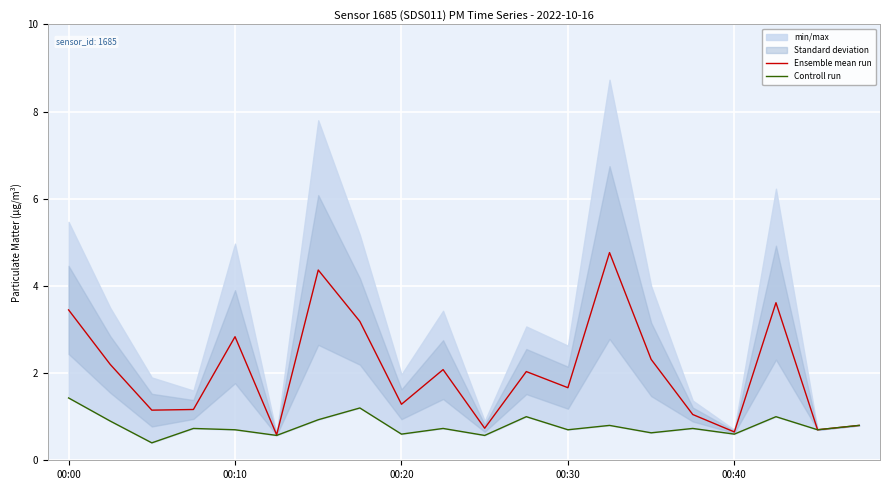

Reading left to right, list all the values displayed in this chart.

Ensemble mean run: 3.4	2.2	1.1	1.2	2.8	0.6	4.4	3.2	1.3	2.1	0.7	2.0	1.7	4.8	2.3	1.1	0.6	3.6	0.7	0.8
Controll run: 1.4	0.9	0.4	0.7	0.7	0.6	0.9	1.2	0.6	0.7	0.6	1.0	0.7	0.8	0.6	0.7	0.6	1.0	0.7	0.8